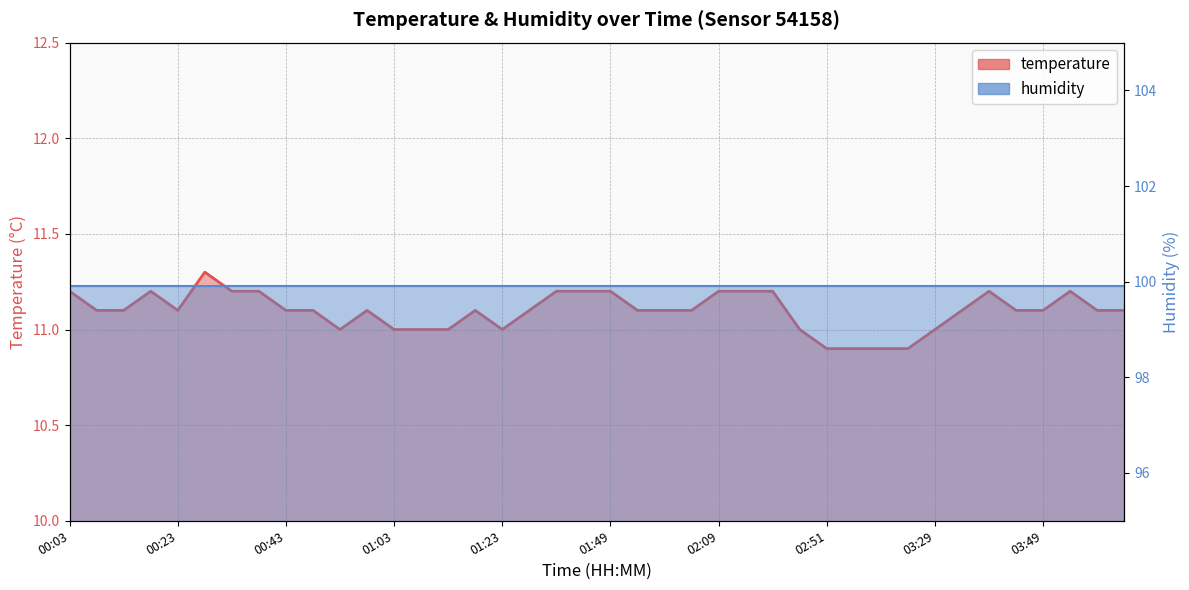

What is the difference between the maximum and minimum values?

0.4